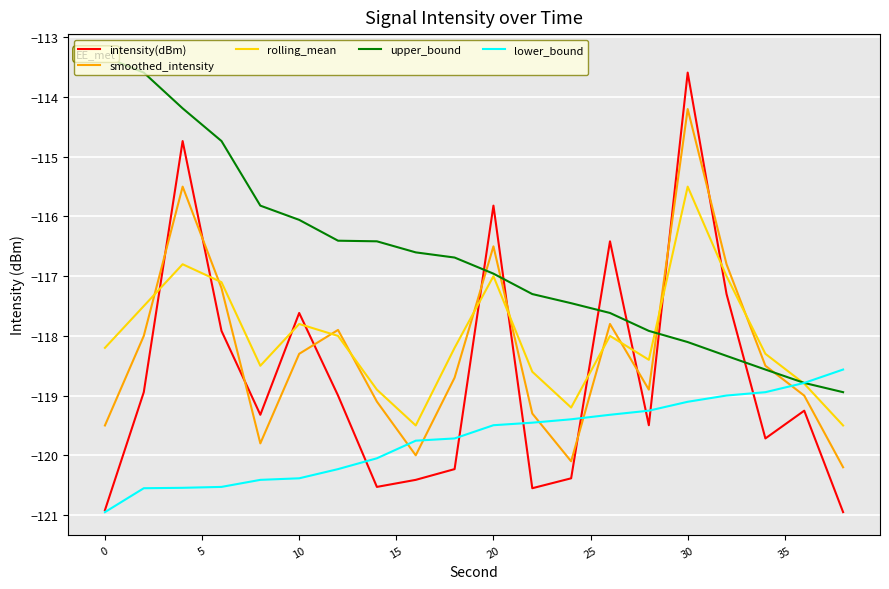

What is the lowest value of the intensity(dBm) series?

-121.0